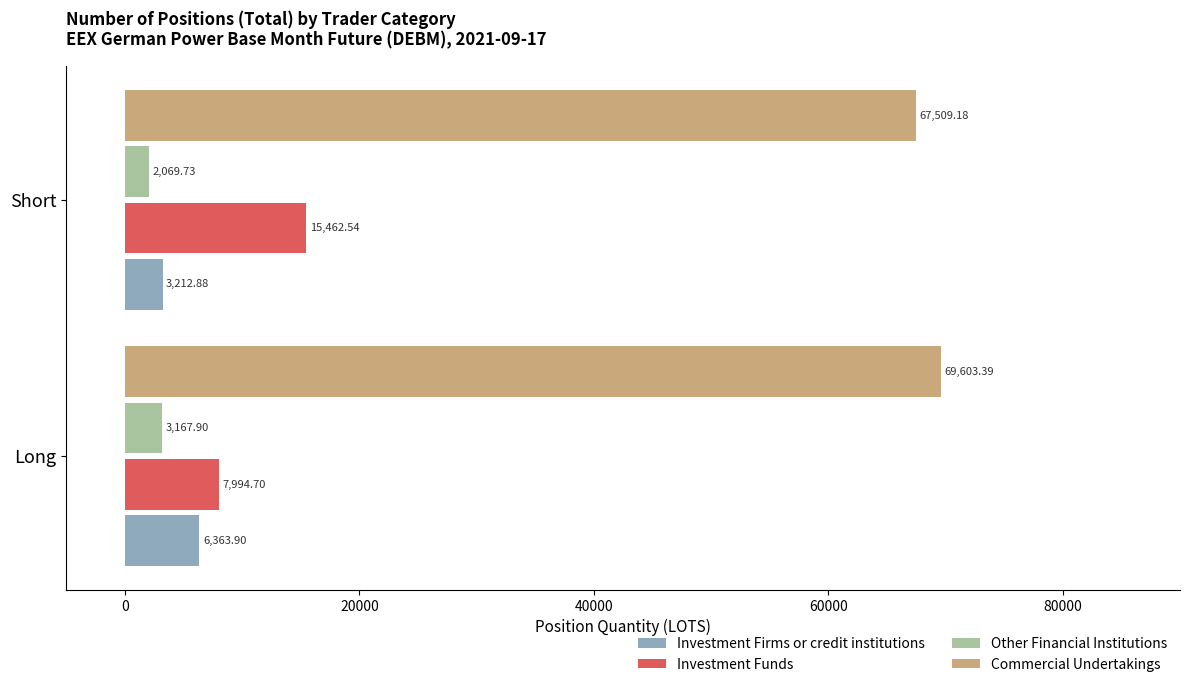

Rank the series by their maximum value, from highest to lowest.

Commercial Undertakings, Investment Funds, Investment Firms or credit institutions, Other Financial Institutions